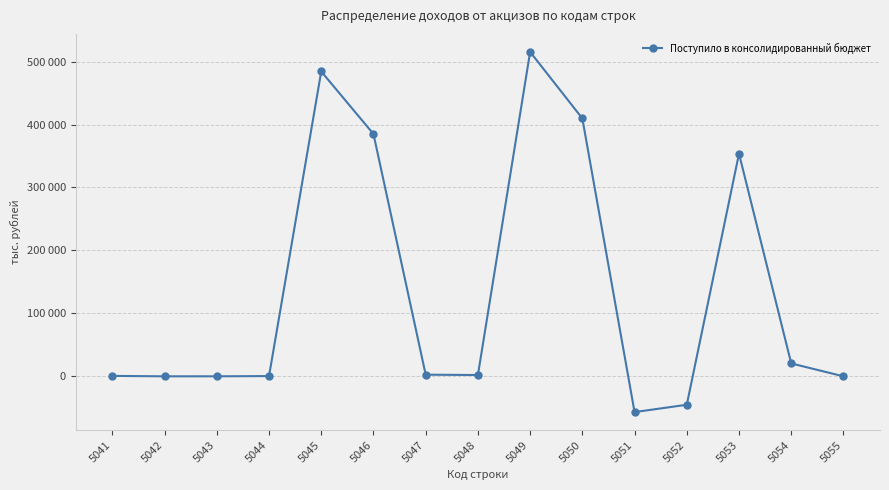

Where is the data nearest to the value 229290?

5053